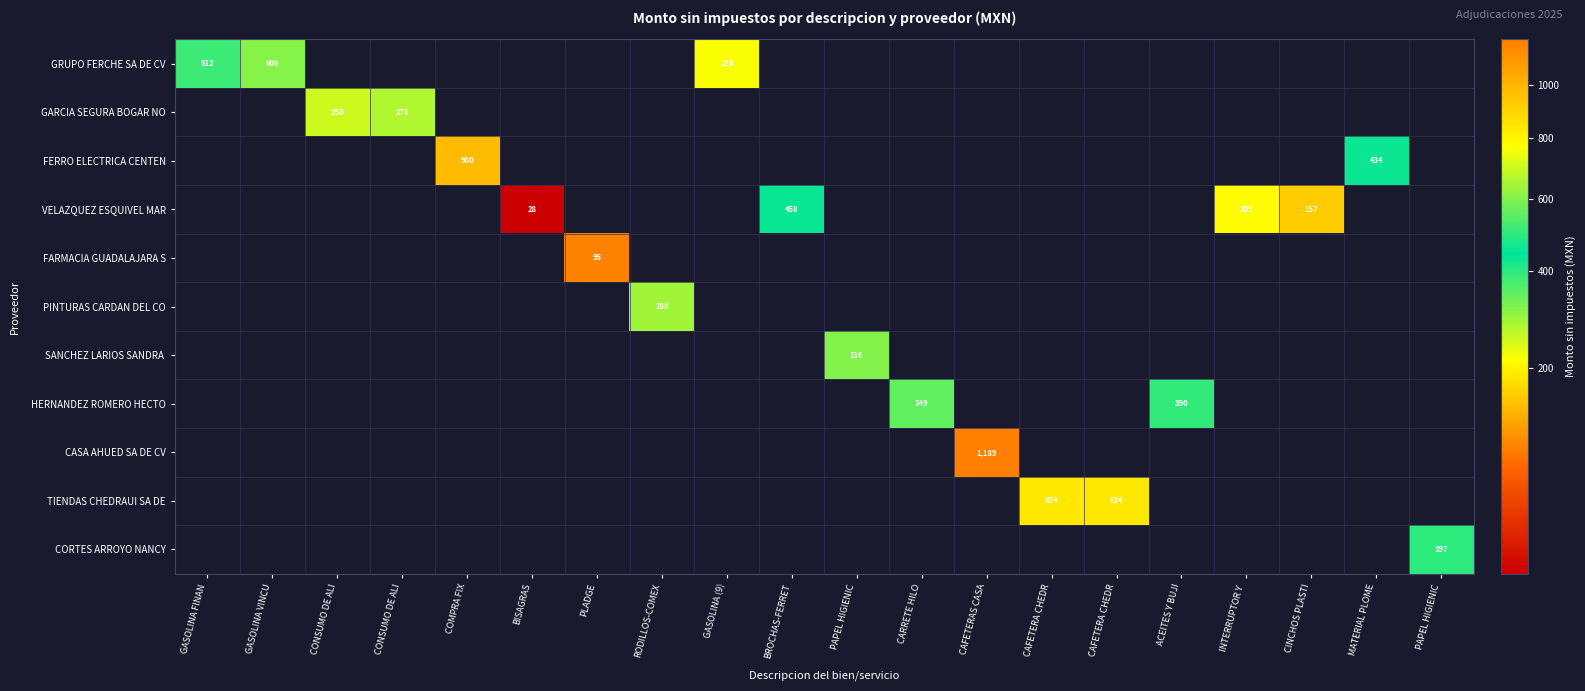

How many data points does each series have?

20